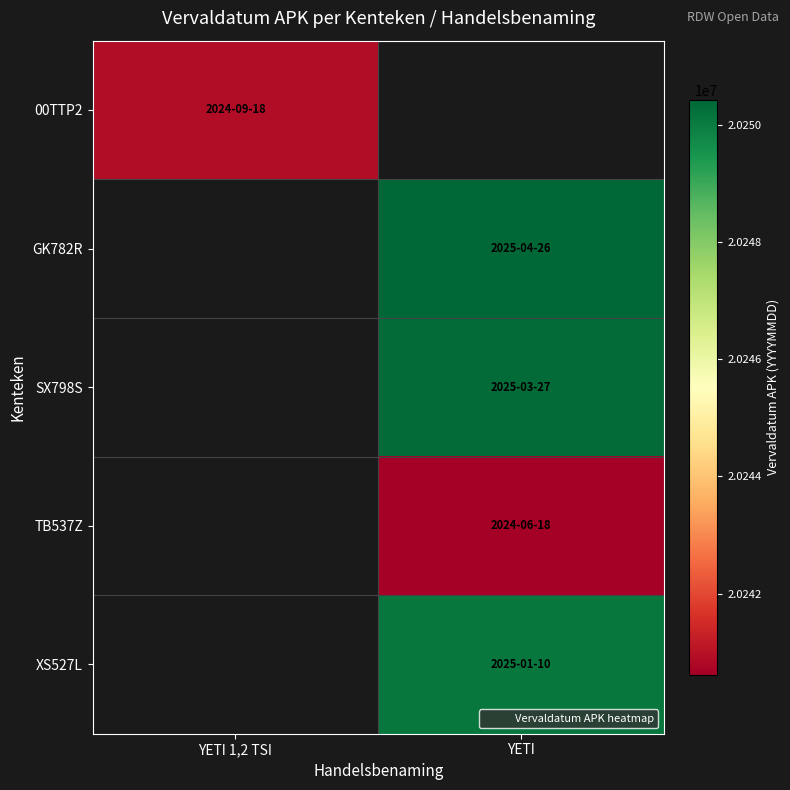

How many categories are shown in the chart?

2